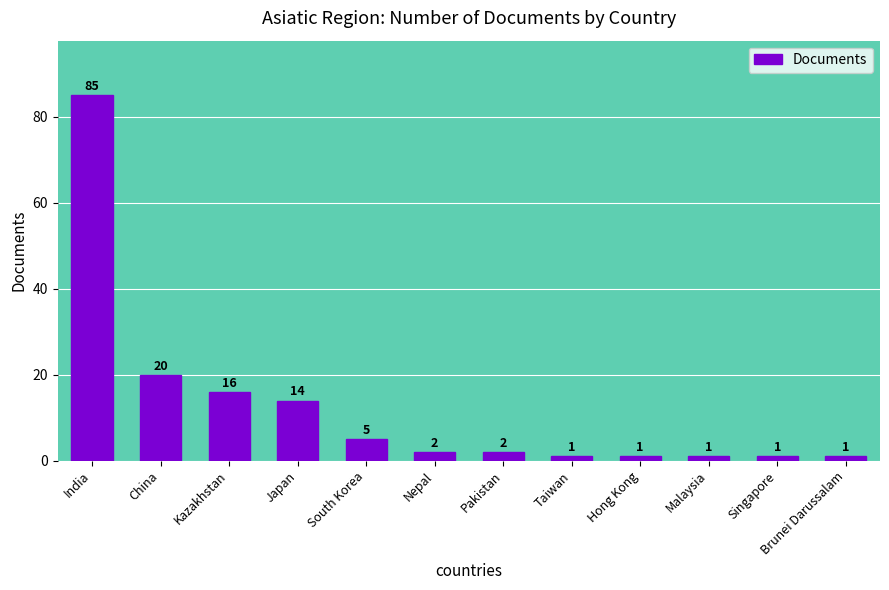

How many bars are there in total?

12